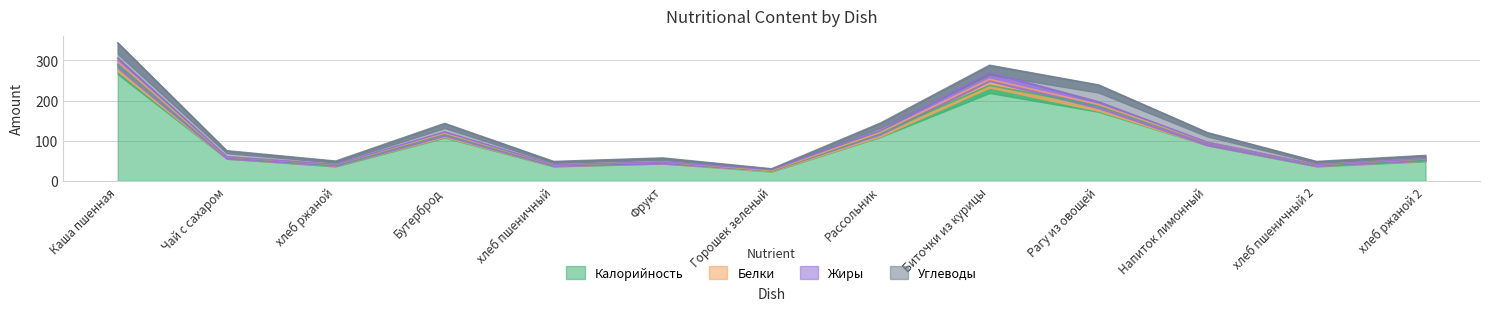

What value does the Калорийность series have at Рагу из овощей?

187